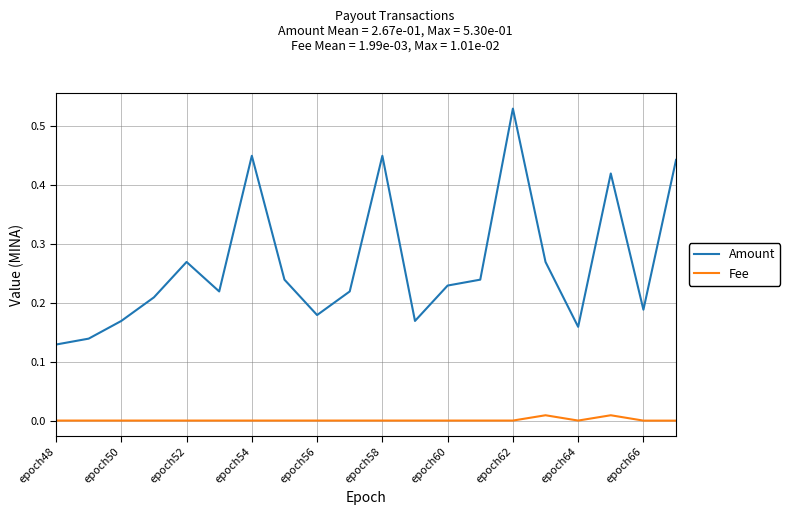

List the series in order of their overall mean, lowest first.

Fee, Amount